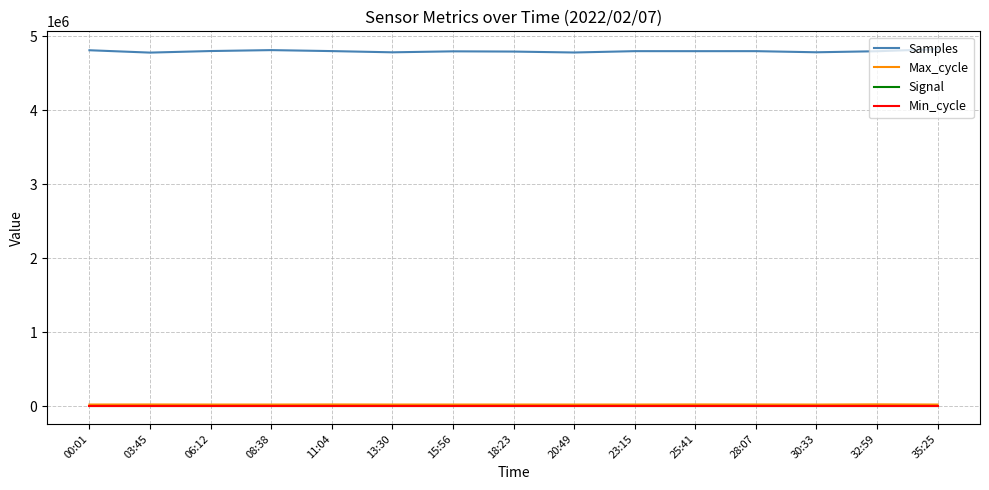

Which series has the largest total across all categories?

Samples